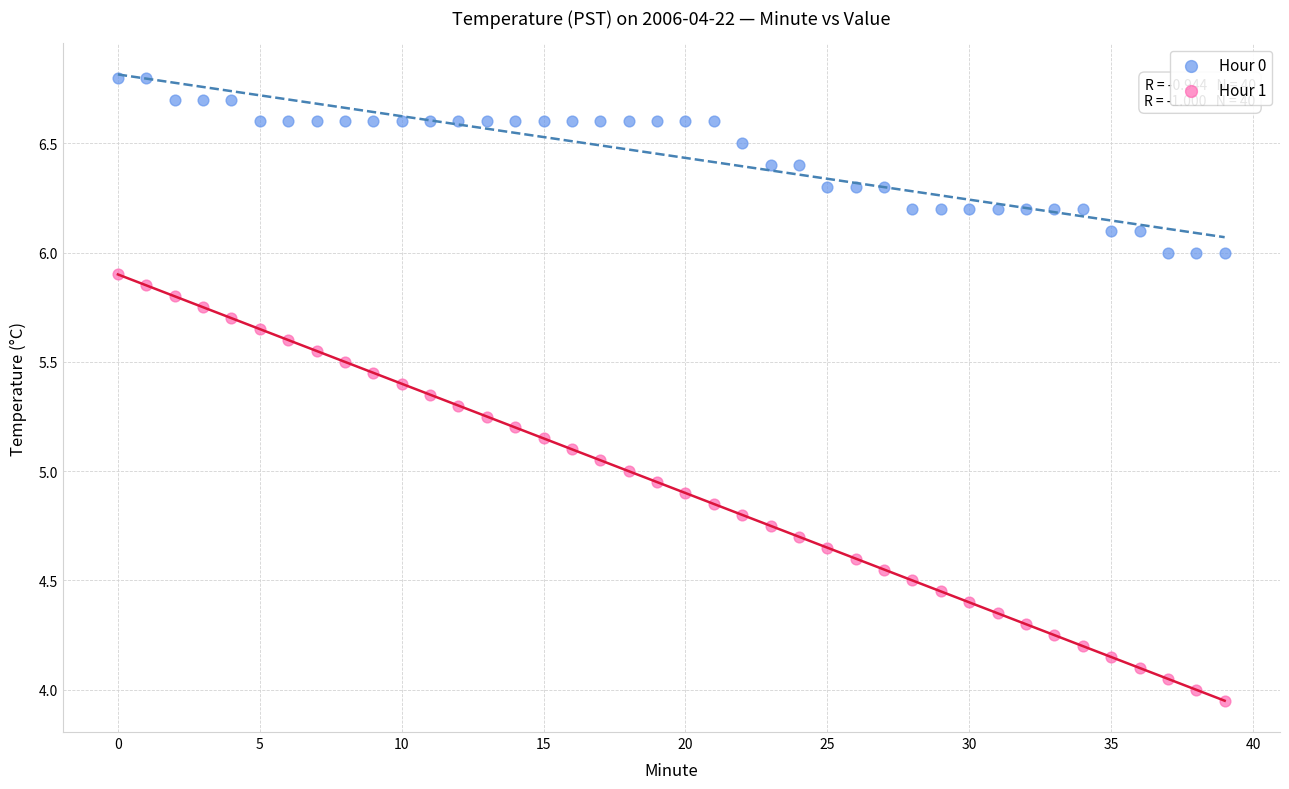

What are all the series names shown in the legend?

Hour 0, Hour 1